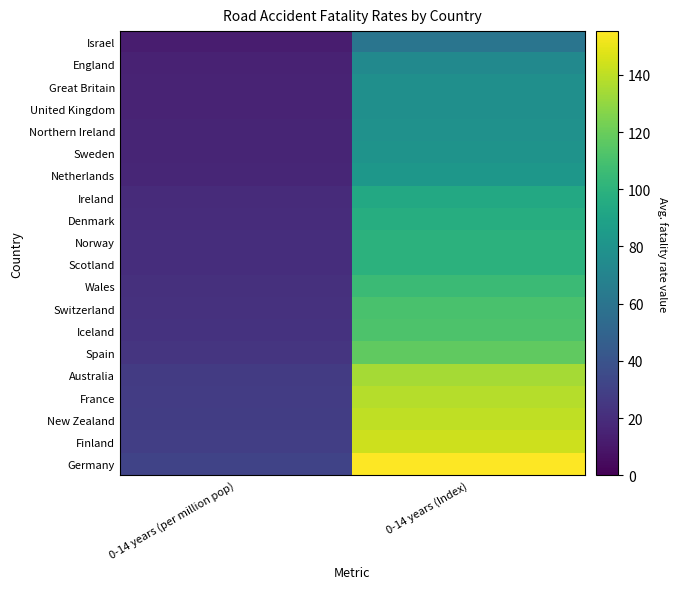

How many data points does each series have?

2